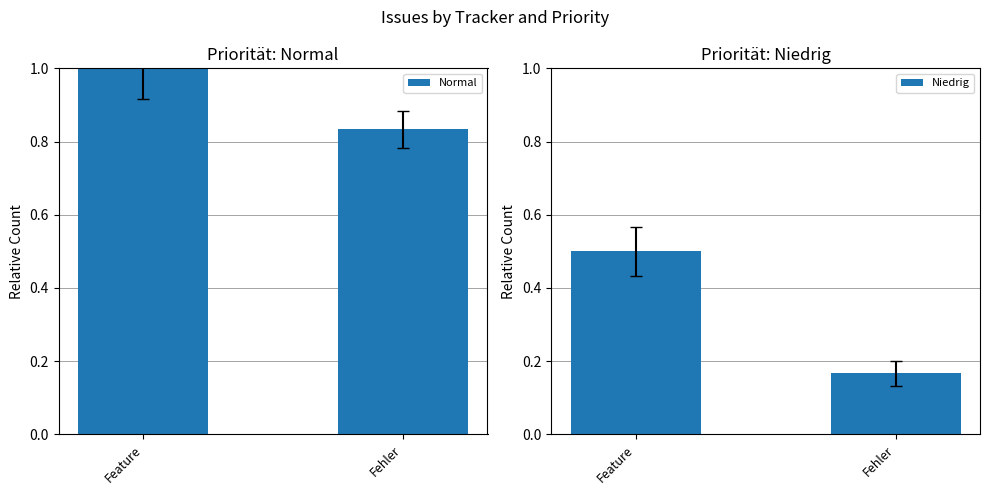

Count the Niedrig values in the range 0 to 1.

2